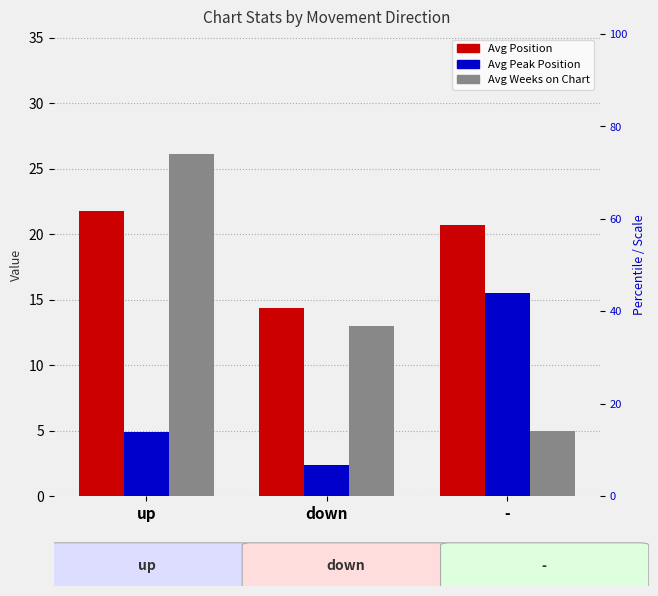

How many bars are there in each group?

3